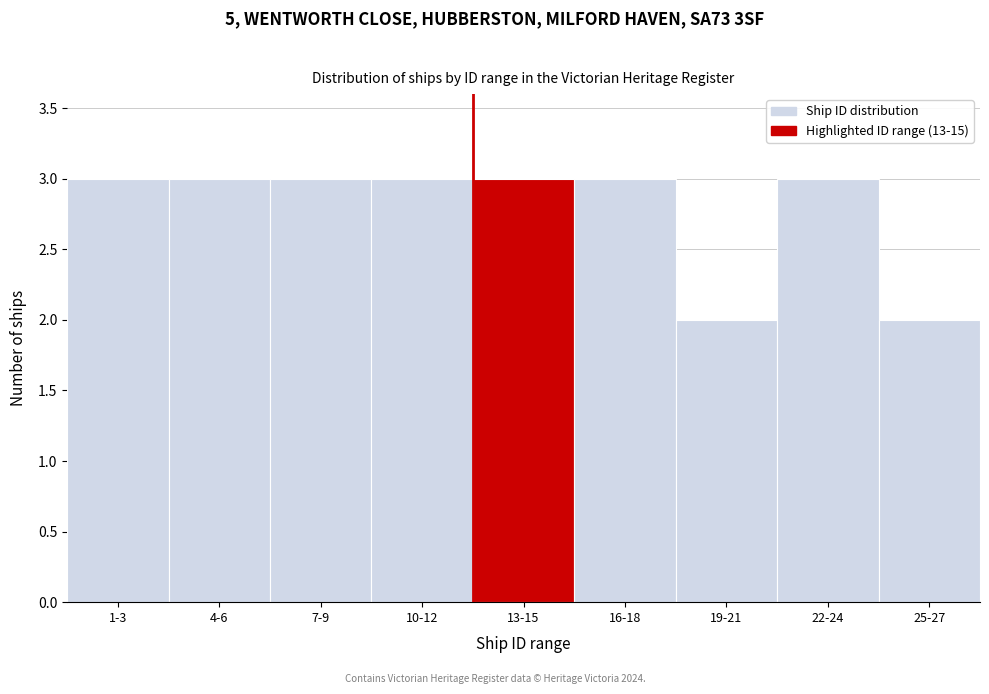

Reading right to left, what are all the values shown in this chart?

25-27=2	22-24=3	19-21=2	16-18=3	13-15=3	10-12=3	7-9=3	4-6=3	1-3=3